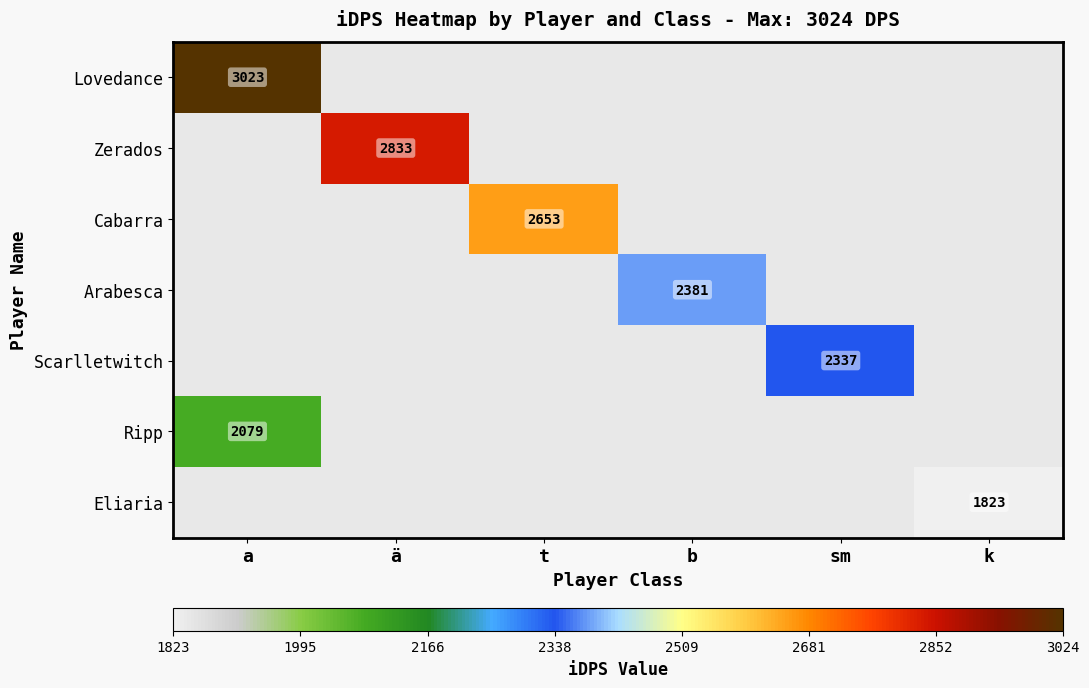

Which series has the widest spread of values?

Lovedance